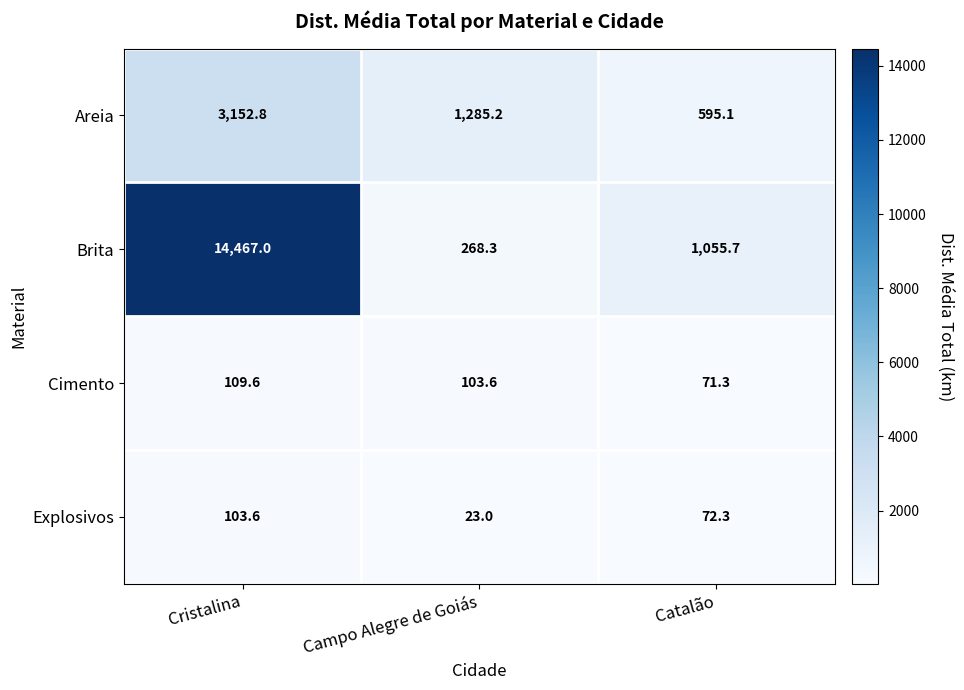

Which series has the largest range (max minus min)?

Brita